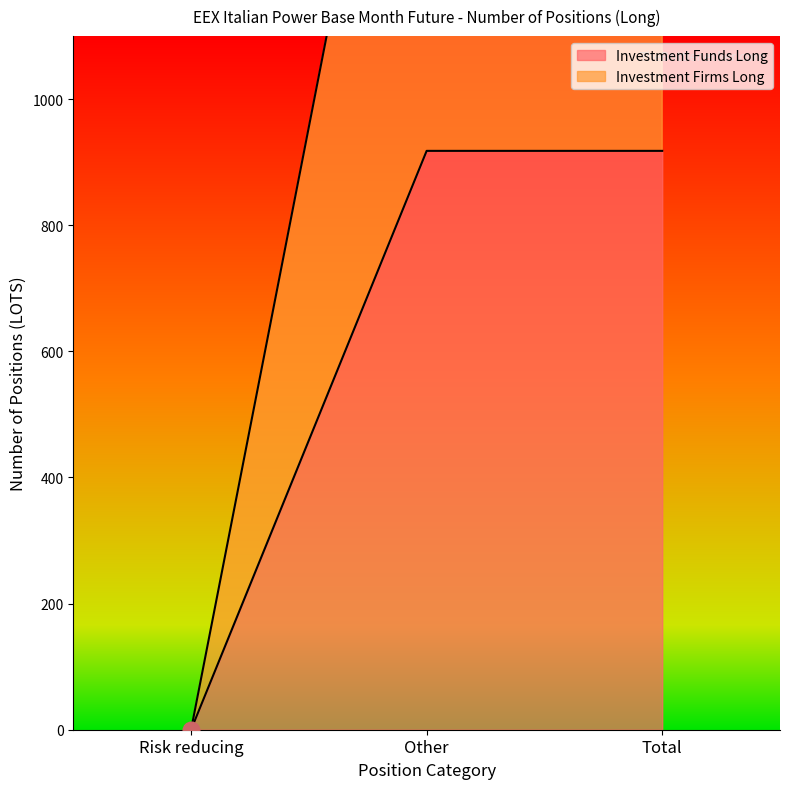

Reading left to right, extract all data points from this chart.

Investment Funds Long: Risk reducing=0	Other=918	Total=918
Investment Firms Long: Risk reducing=0	Other=1912	Total=1912